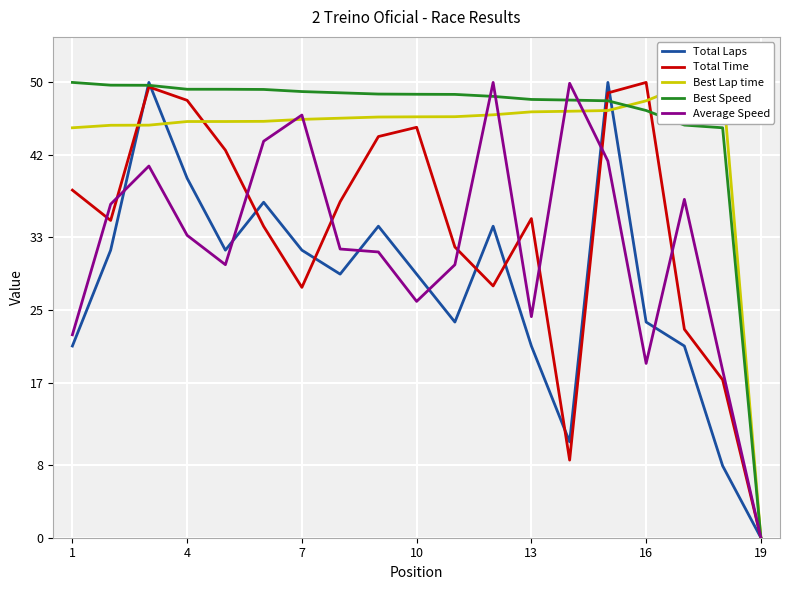

True or false: Total Time has a value of 16.9 at 1.

False